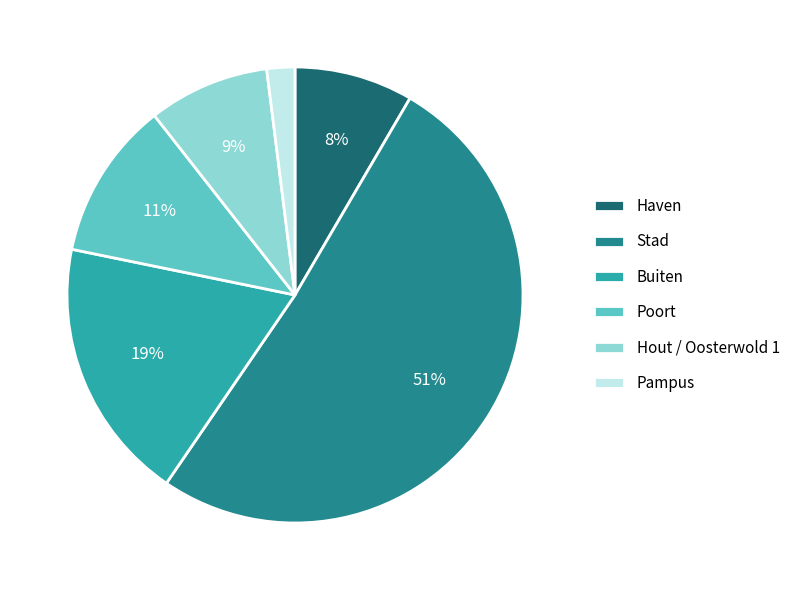

Between Haven and Stad, which is larger?

Stad